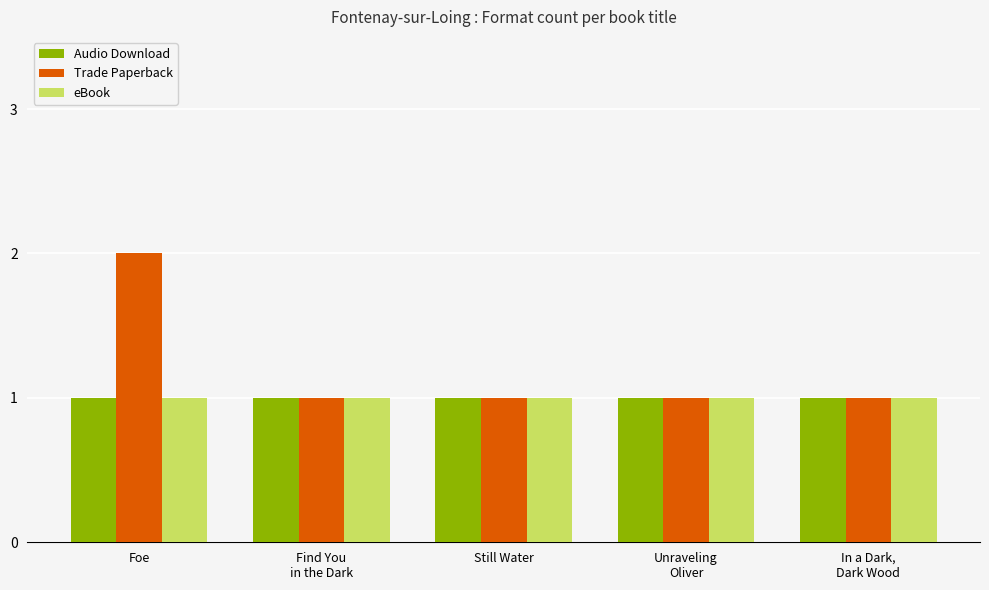

Between Foe and Still Water, which series saw the biggest shift?

Trade Paperback